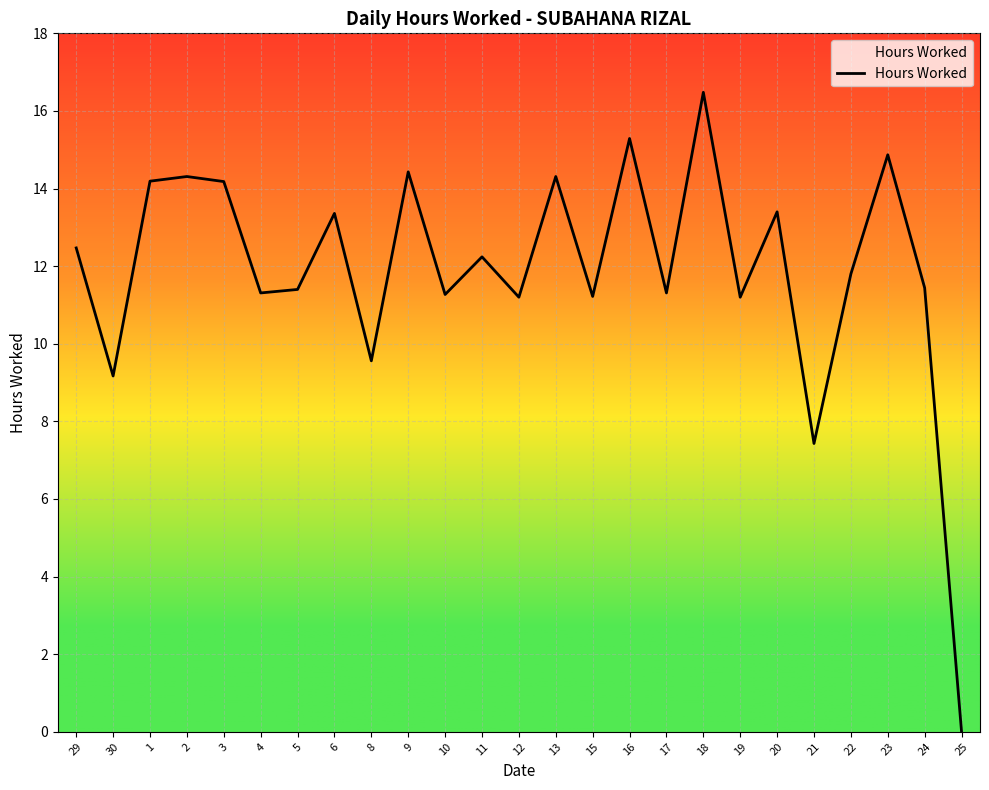

How many interior local valleys (lower than both neighbors) does the data have?

9